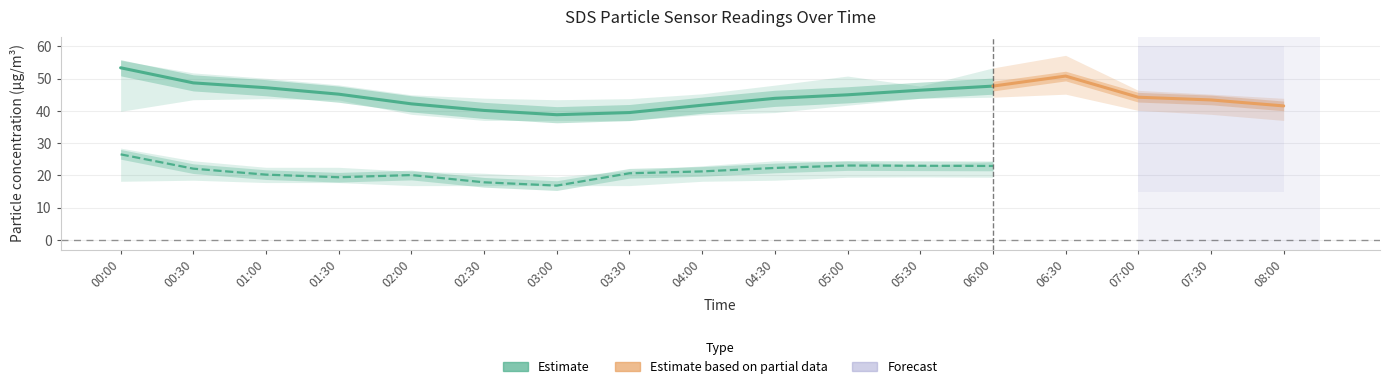

What is the spread (max minus min) of values at 06:30?

26.3